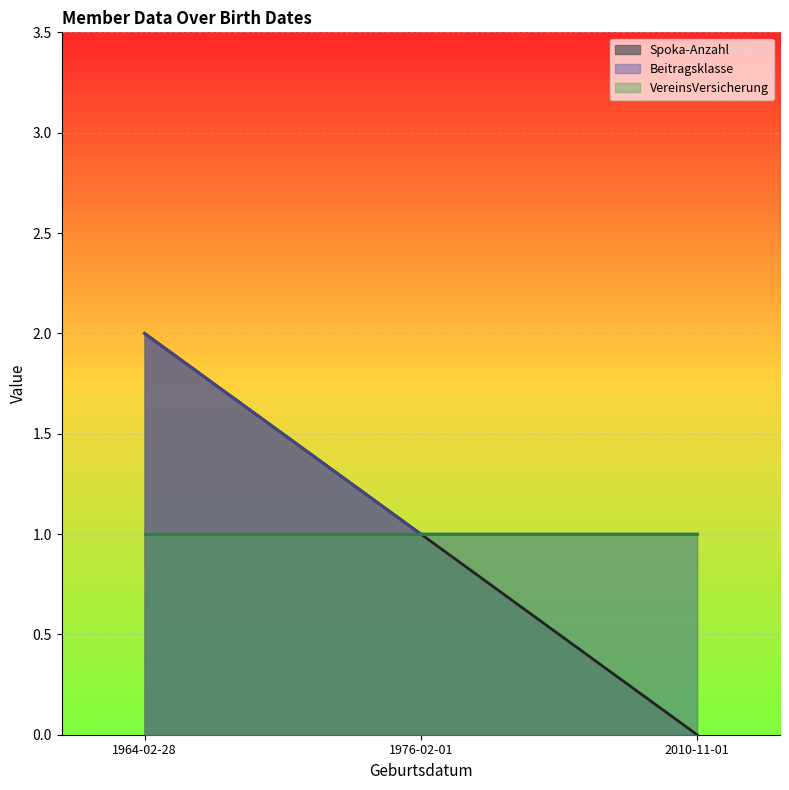

List the series in order of their peak value, highest first.

Spoka-Anzahl, Beitragsklasse, VereinsVersicherung